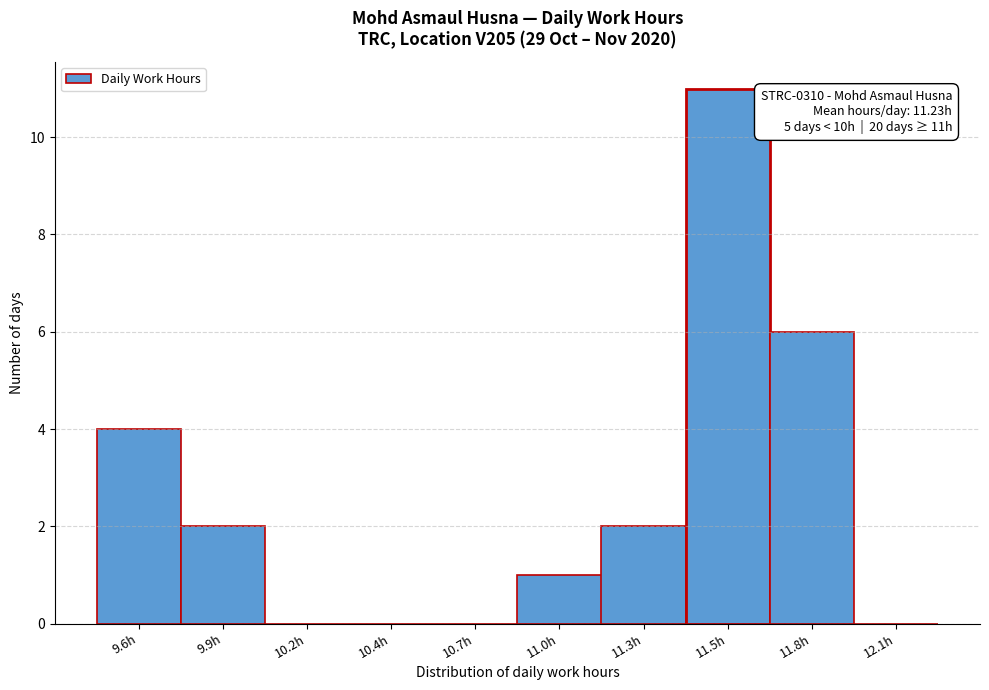

Reading left to right, list all the values displayed in this chart.

9.6h=4	9.9h=2	10.2h=0	10.4h=0	10.7h=0	11.0h=1	11.3h=2	11.5h=11	11.8h=6	12.1h=0